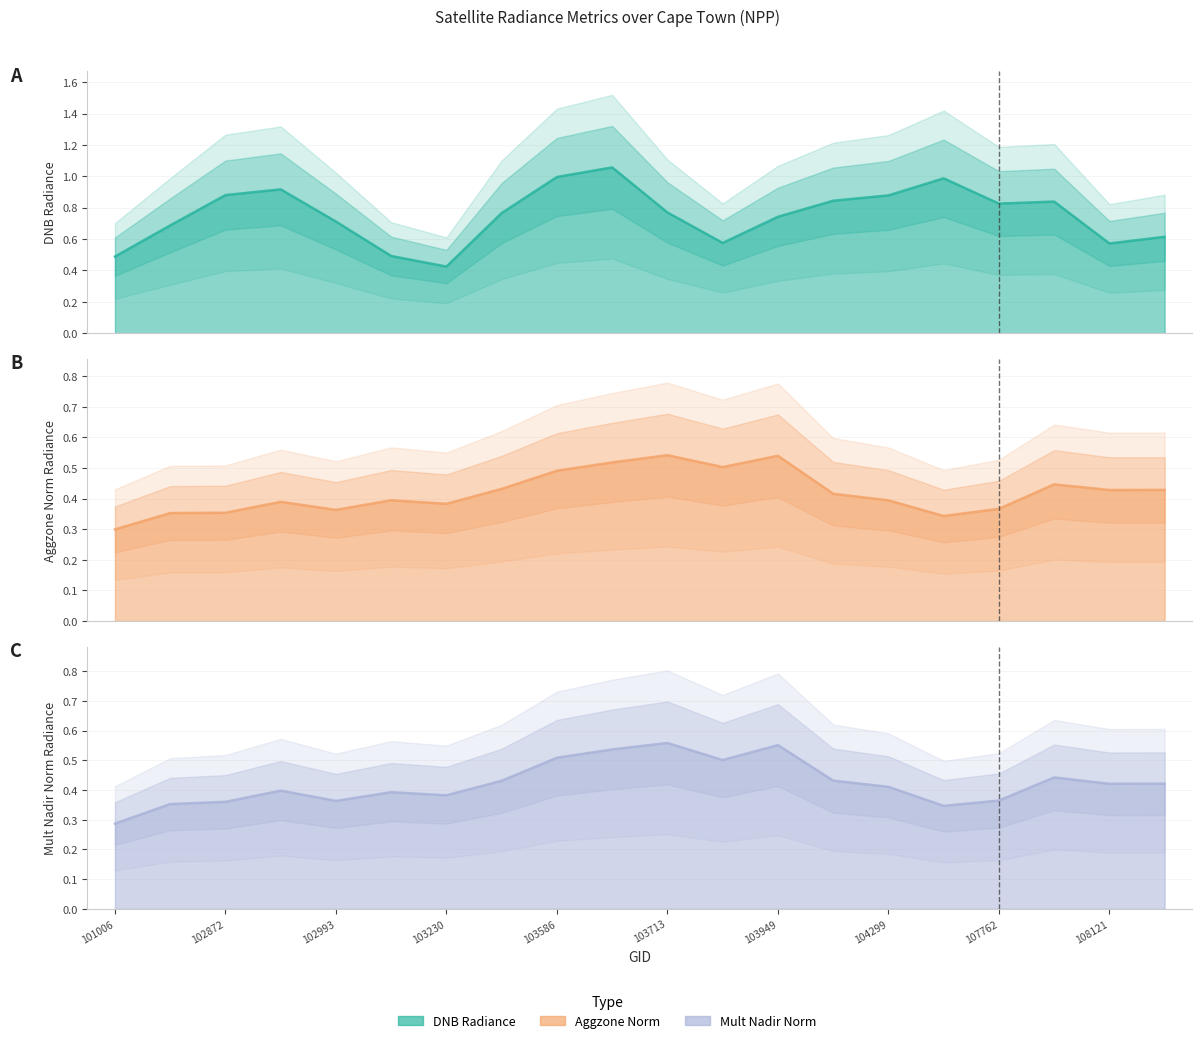

At which label does rade9_aggzone_norm reach its minimum?

101006